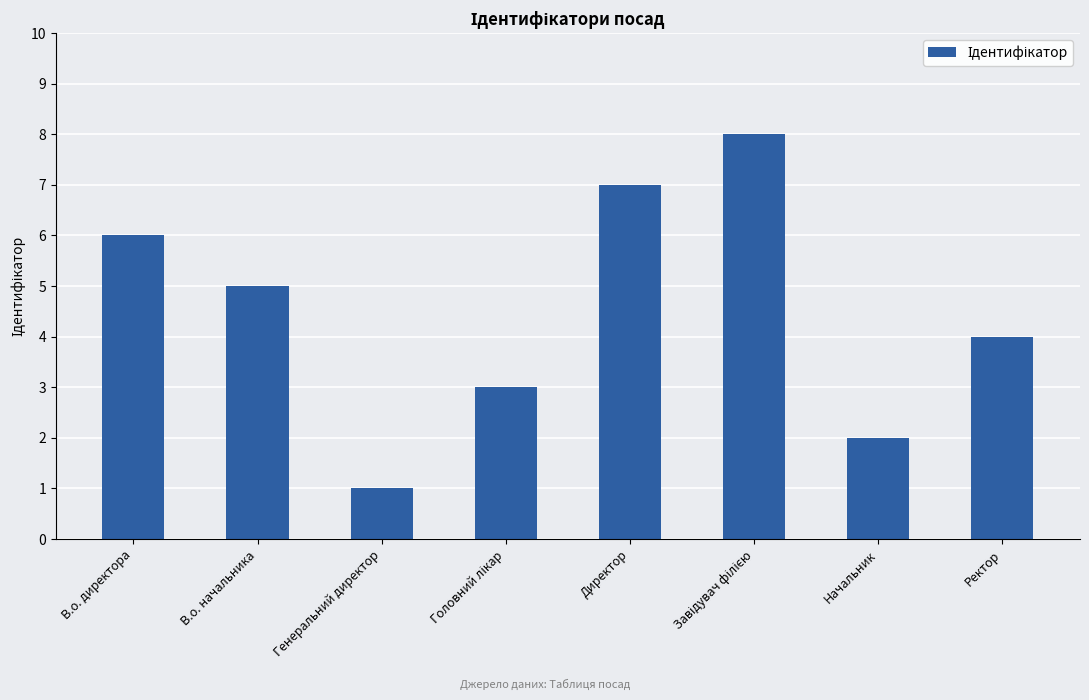

Which category has the lowest value across all series?

Генеральний директор